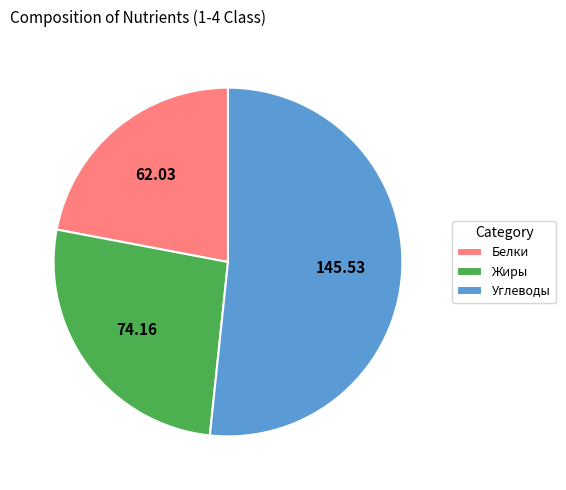

How many slices are in this pie chart?

3